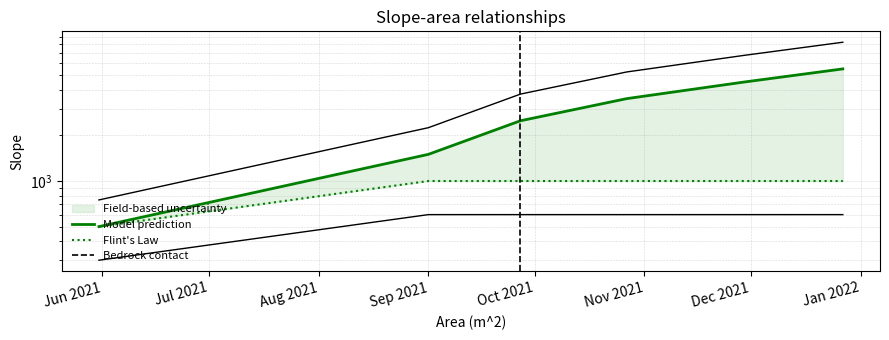

Does the chart have visible grid lines?

Yes